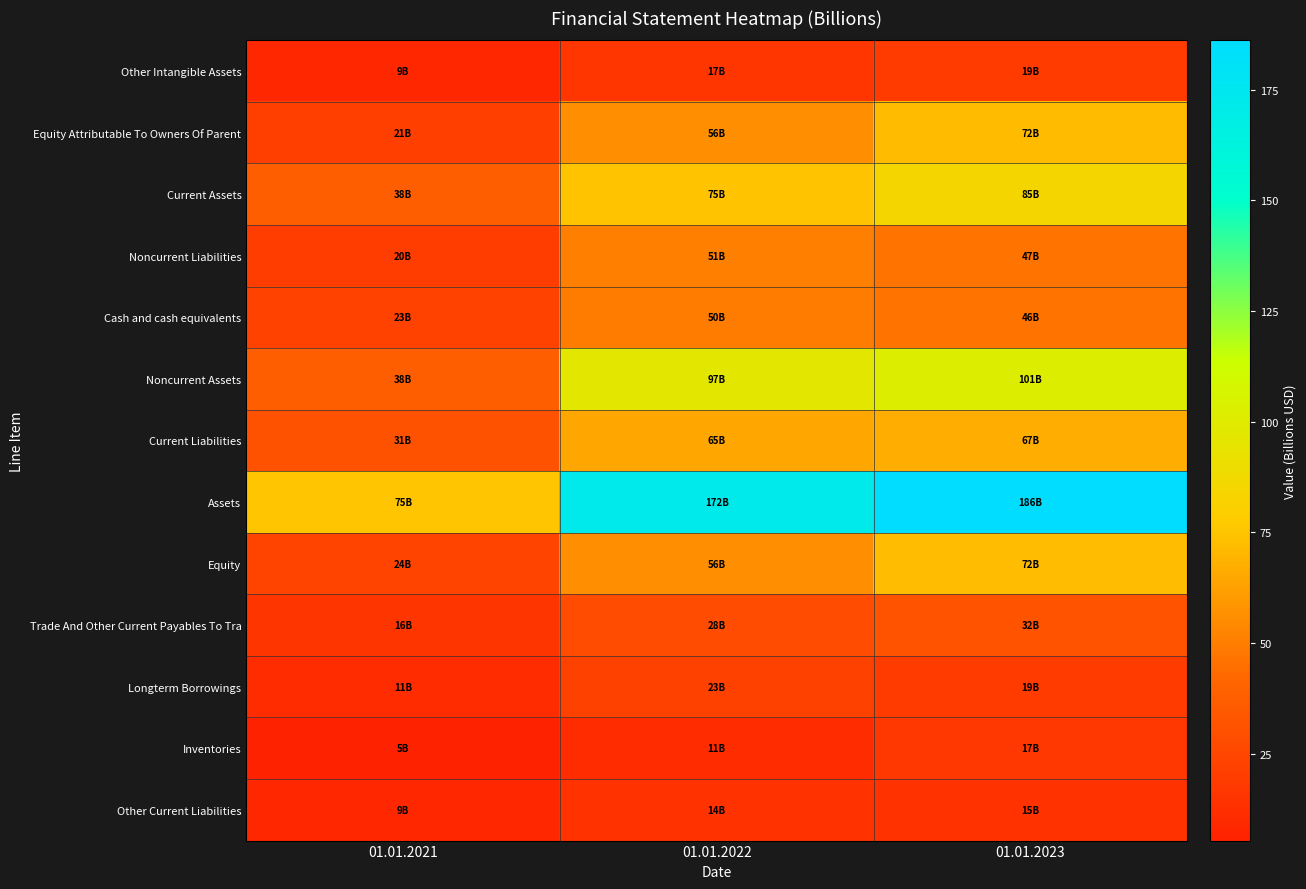

What is the total value across all series at 01.01.2021?

319.7